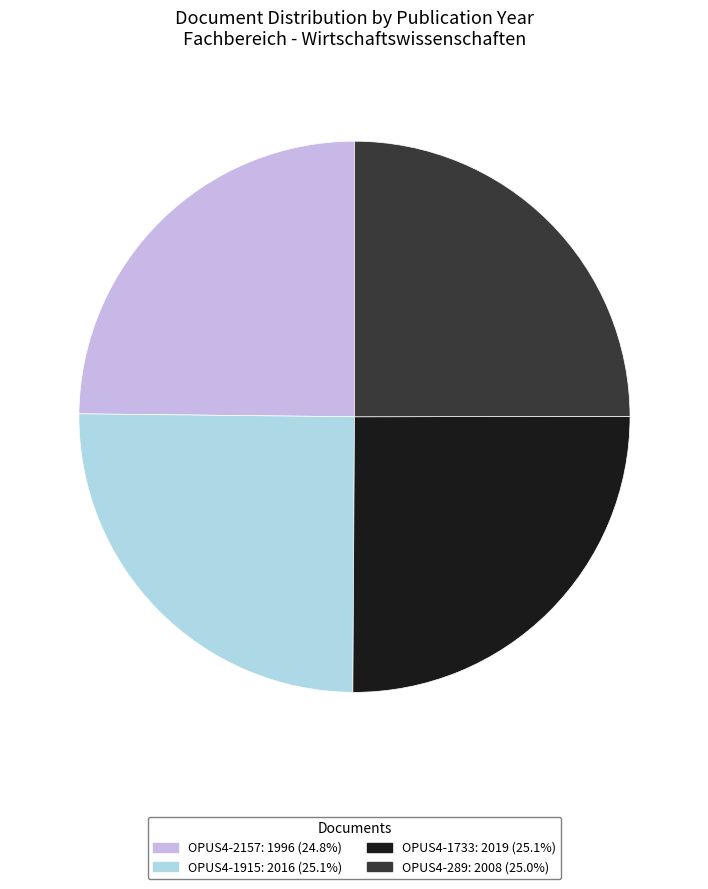

What is the ratio of the value at OPUS4-1915 to the value at OPUS4-1733?

1.0